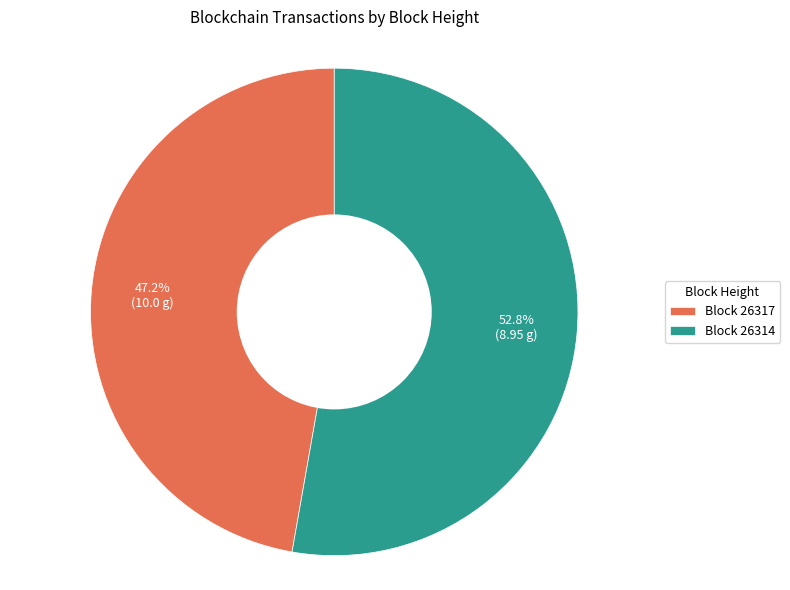

Rank the categories by value from highest to lowest.

Block 26314, Block 26317